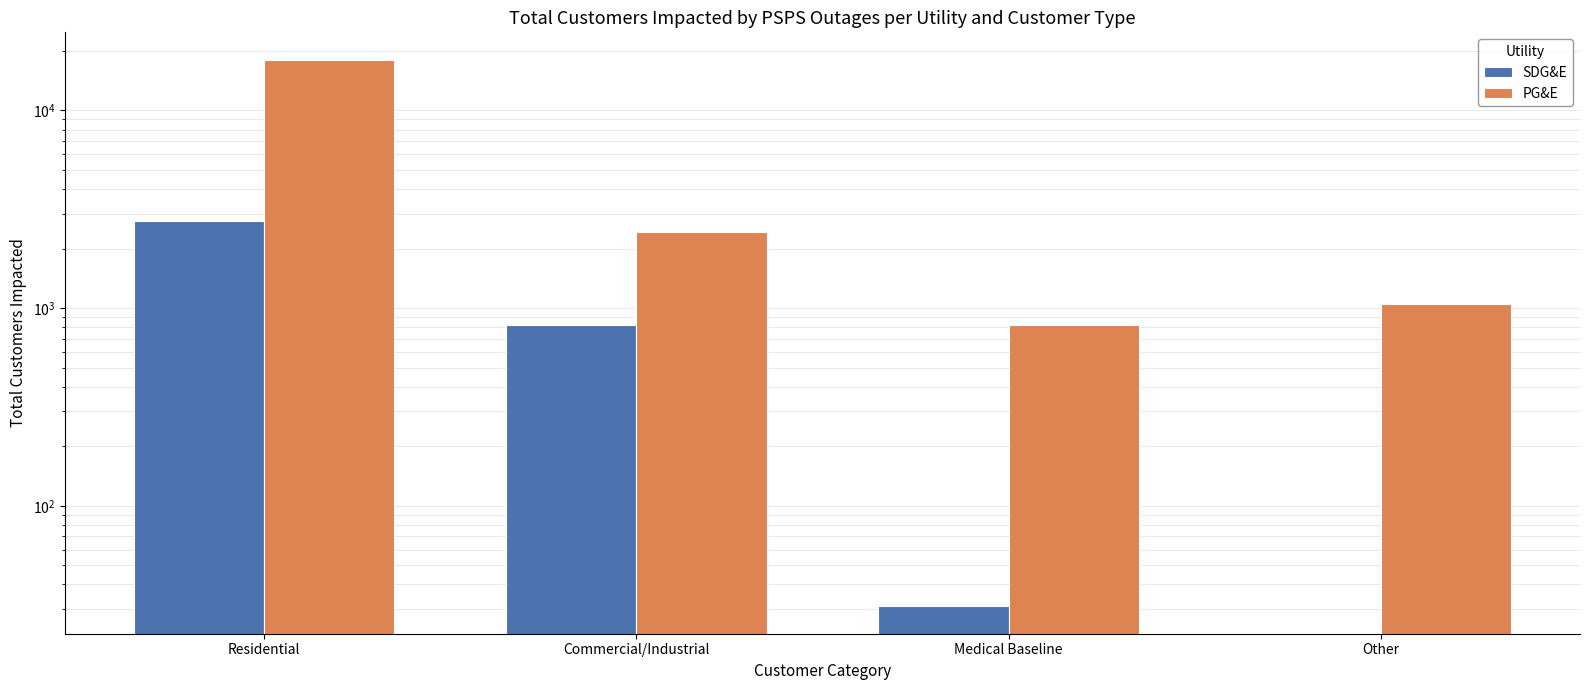

Reading left to right, list all the values displayed in this chart.

SDG&E: Residential=2746	Commercial/Industrial=825	Medical Baseline=31	Other=0
PG&E: Residential=18042	Commercial/Industrial=2431	Medical Baseline=822	Other=1051